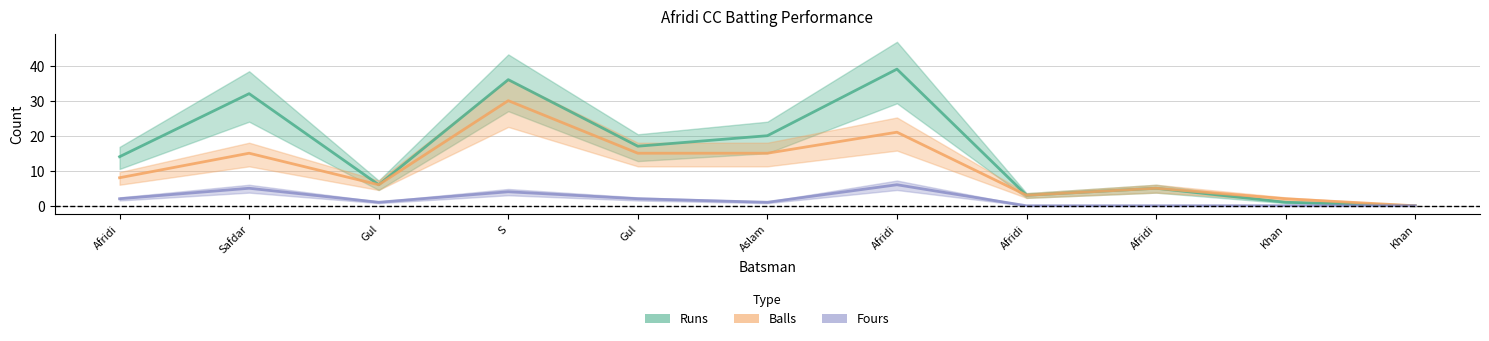

How many lines are shown in the chart?

3